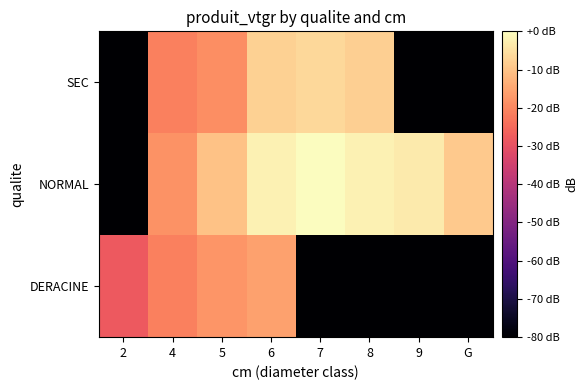

Between 8 and 2, which is larger?

2